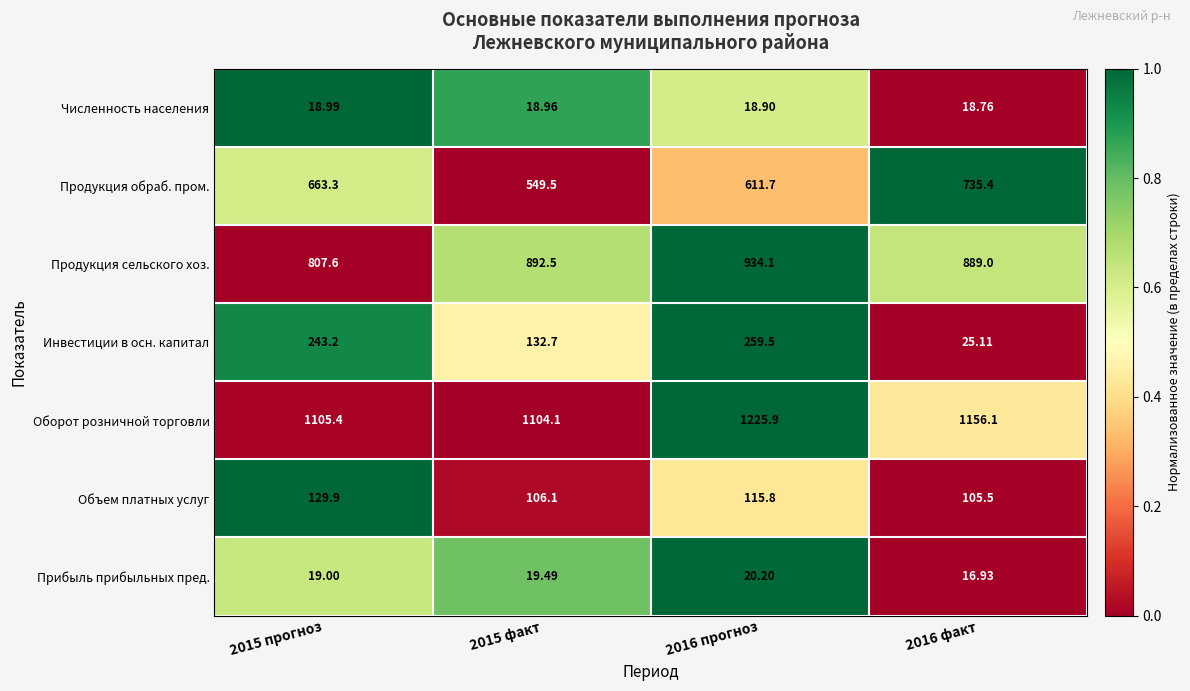

Which series has the largest total across all categories?

Оборот розничной торговли